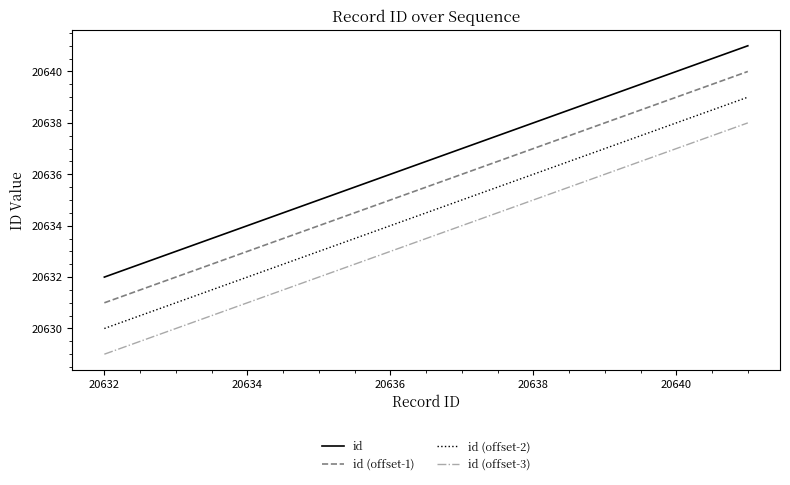

True or false: id (offset-1) and id (offset-3) cross at least once.

False